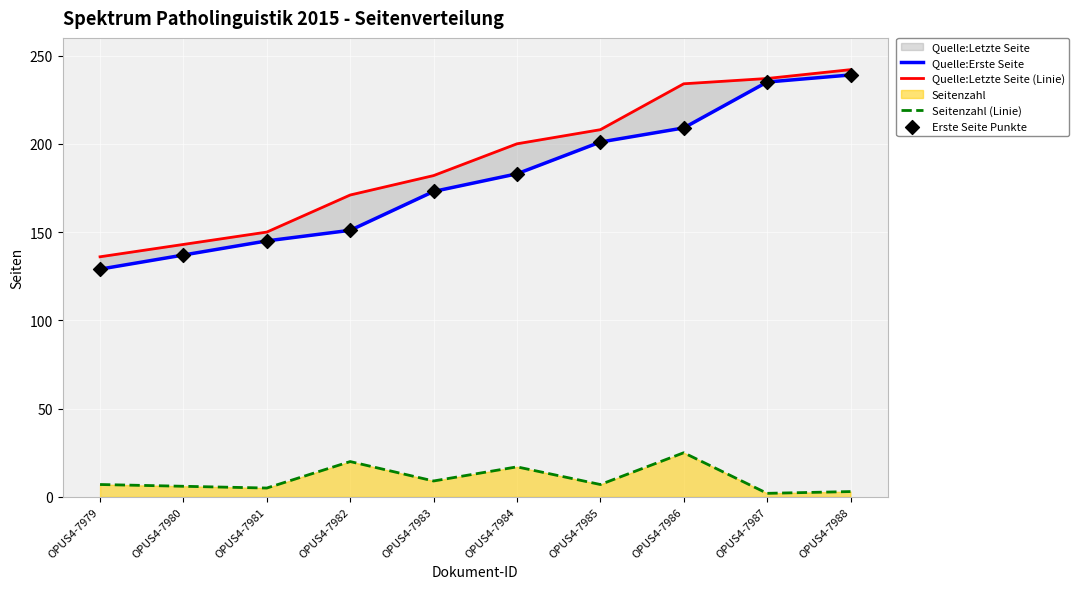

At which category is the sum across all series the highest?

OPUS4-7988